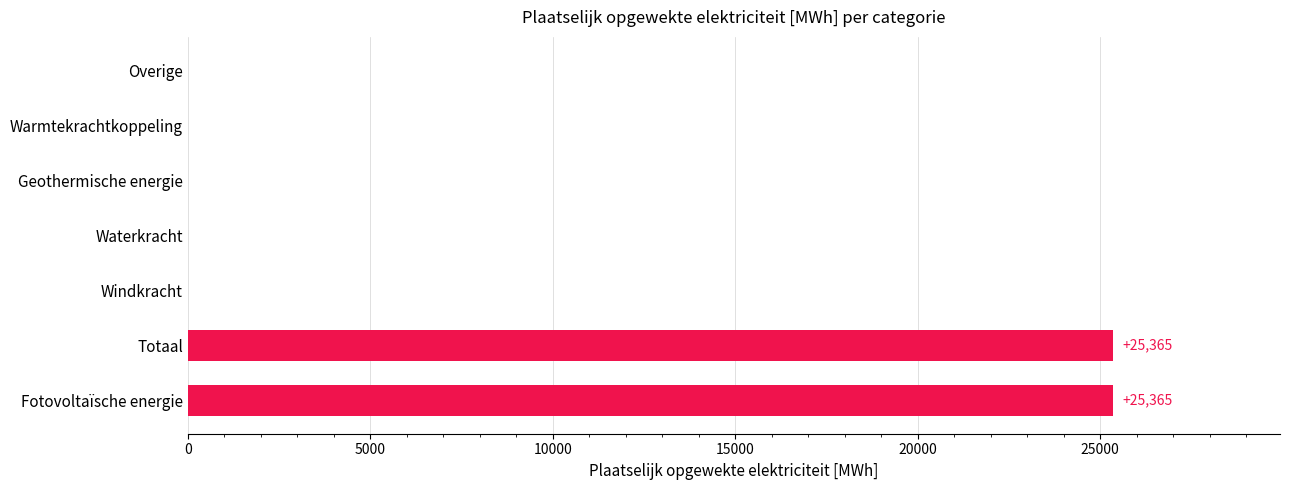

The chart shows a value of 0.0 at Warmtekrachtkoppeling. True or false?

True